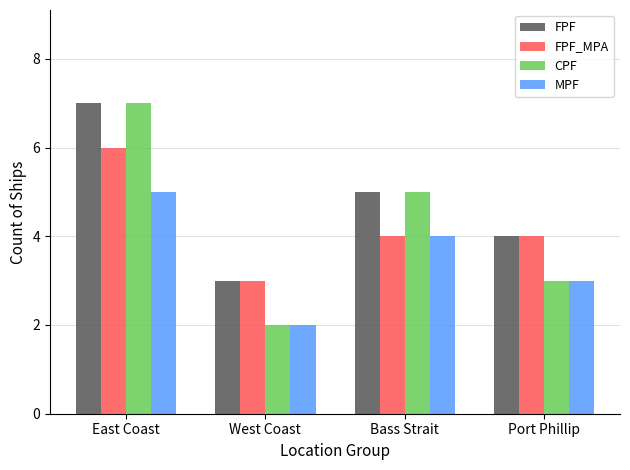

Reading right to left, list all the values displayed in this chart.

FPF: Port Phillip=4	Bass Strait=5	West Coast=3	East Coast=7
FPF_MPA: Port Phillip=4	Bass Strait=4	West Coast=3	East Coast=6
CPF: Port Phillip=3	Bass Strait=5	West Coast=2	East Coast=7
MPF: Port Phillip=3	Bass Strait=4	West Coast=2	East Coast=5